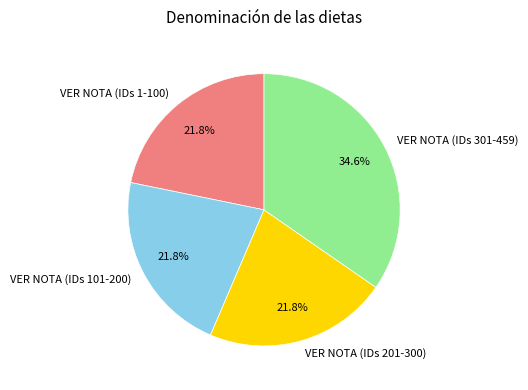

What percentage do VER NOTA (IDs 301-459) and VER NOTA (IDs 1-100) together represent?

56.4%